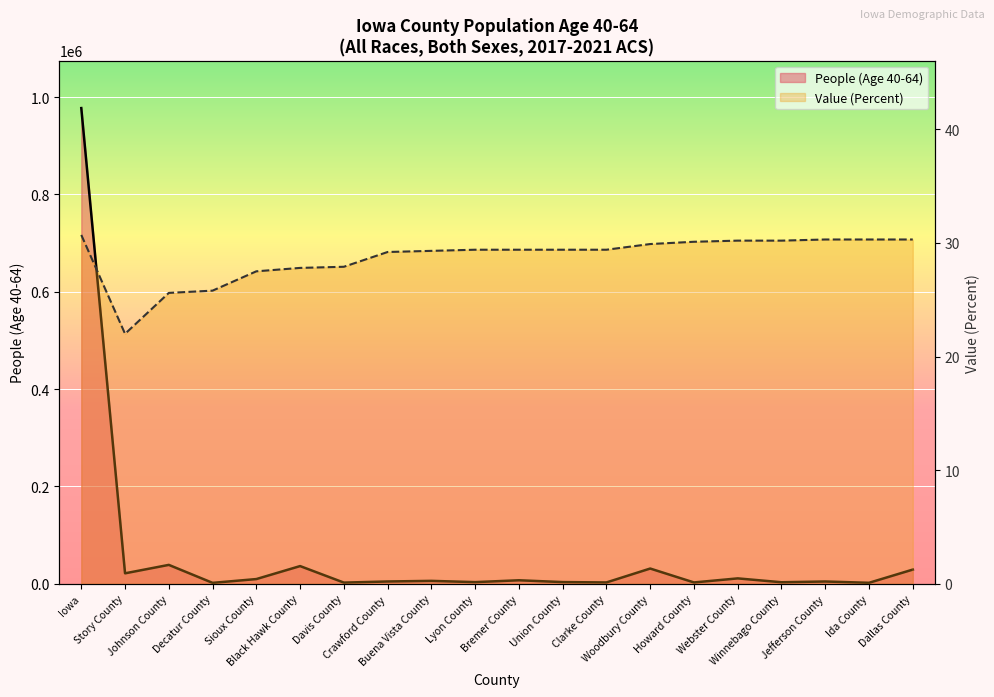

True or false: Value (Percent) and People (Age 40-64) cross at least once.

False